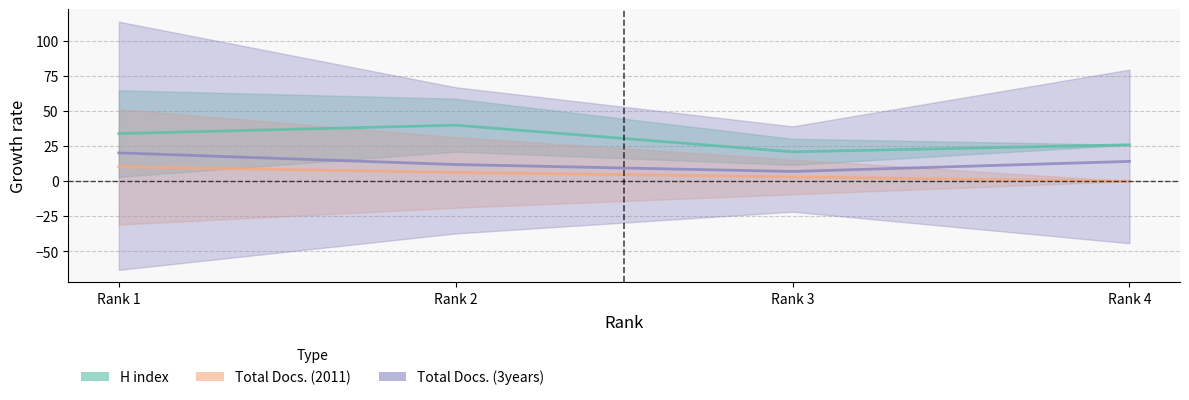

The Total Docs. (3years) series shows 14.2 at Rank 4. True or false?

True